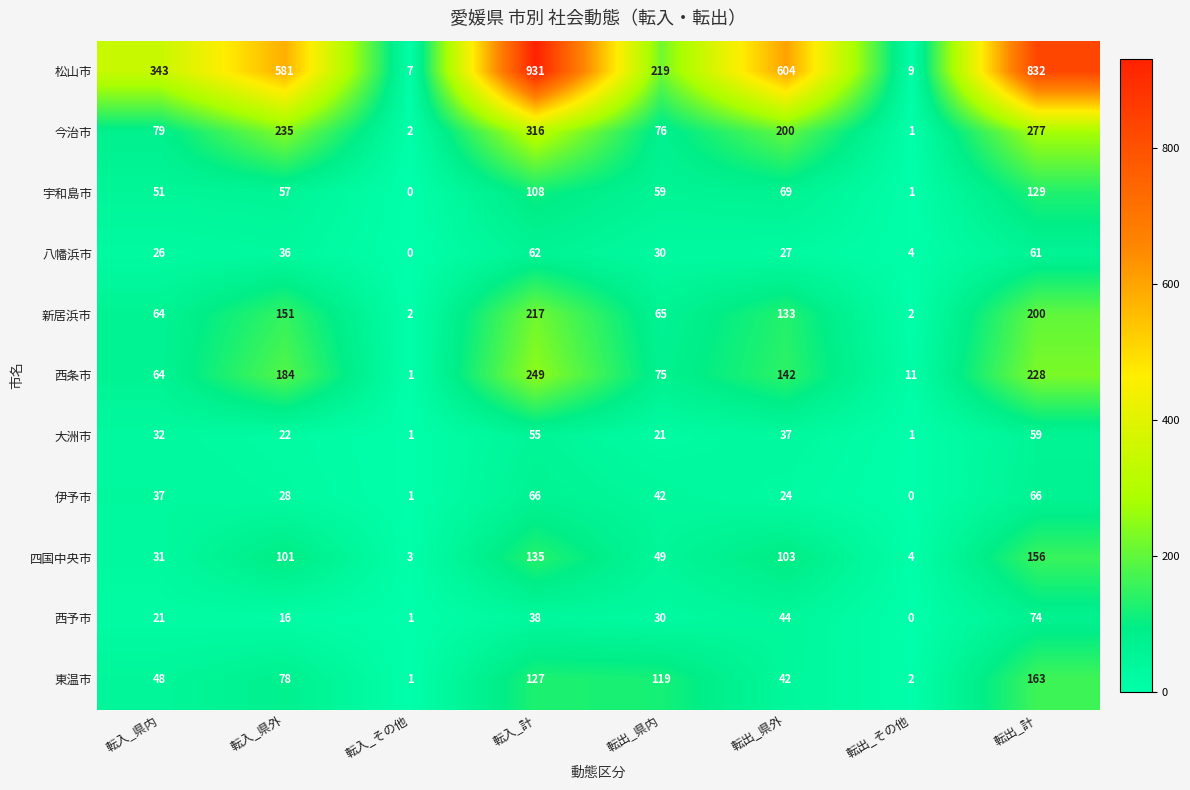

What is the maximum value shown in the chart?

931